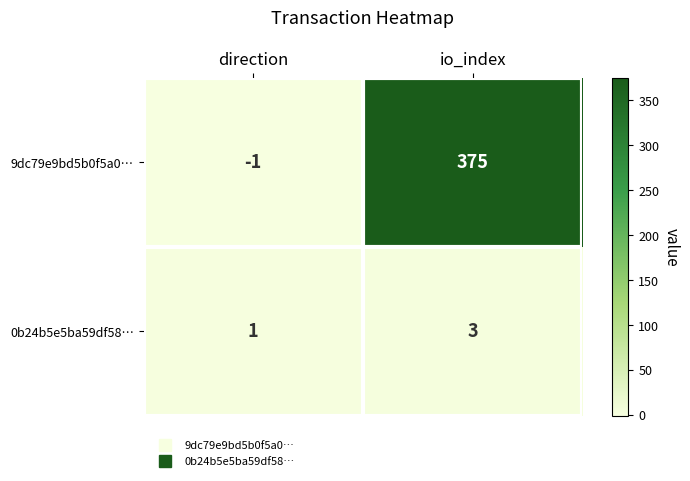

List the series in order of their overall mean, highest first.

9dc79e9bd5b0f5a0…, 0b24b5e5ba59df58…